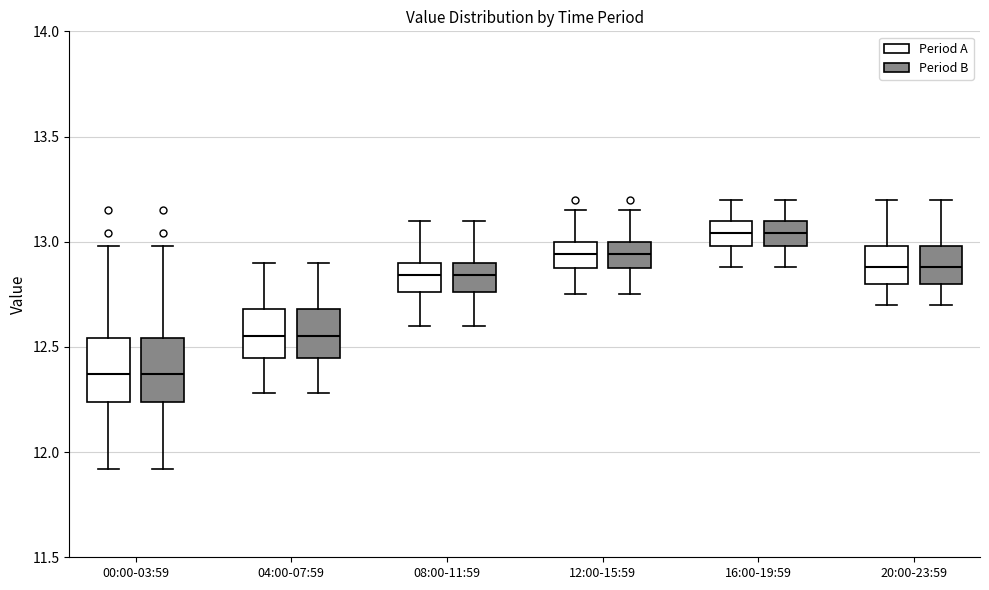

Reading left to right, read every box against the y-axis: the position of its median line, the range the box covers, and the ends of its whiskers. The values are not printed on the chart, so give them approximately, as read against the axis.

00:00-03:59 (Period A): median 12.35, box 12.25 to 12.55, whiskers 11.90 to 13.00
00:00-03:59 (Period B): median 12.35, box 12.25 to 12.55, whiskers 11.90 to 13.00
04:00-07:59 (Period A): median 12.55, box 12.45 to 12.70, whiskers 12.30 to 12.90
04:00-07:59 (Period B): median 12.55, box 12.45 to 12.70, whiskers 12.30 to 12.90
08:00-11:59 (Period A): median 12.85, box 12.75 to 12.90, whiskers 12.60 to 13.10
08:00-11:59 (Period B): median 12.85, box 12.75 to 12.90, whiskers 12.60 to 13.10
12:00-15:59 (Period A): median 12.95, box 12.90 to 13.00, whiskers 12.75 to 13.15
12:00-15:59 (Period B): median 12.95, box 12.90 to 13.00, whiskers 12.75 to 13.15
16:00-19:59 (Period A): median 13.05, box 13.00 to 13.10, whiskers 12.90 to 13.20
16:00-19:59 (Period B): median 13.05, box 13.00 to 13.10, whiskers 12.90 to 13.20
20:00-23:59 (Period A): median 12.90, box 12.80 to 13.00, whiskers 12.70 to 13.20
20:00-23:59 (Period B): median 12.90, box 12.80 to 13.00, whiskers 12.70 to 13.20